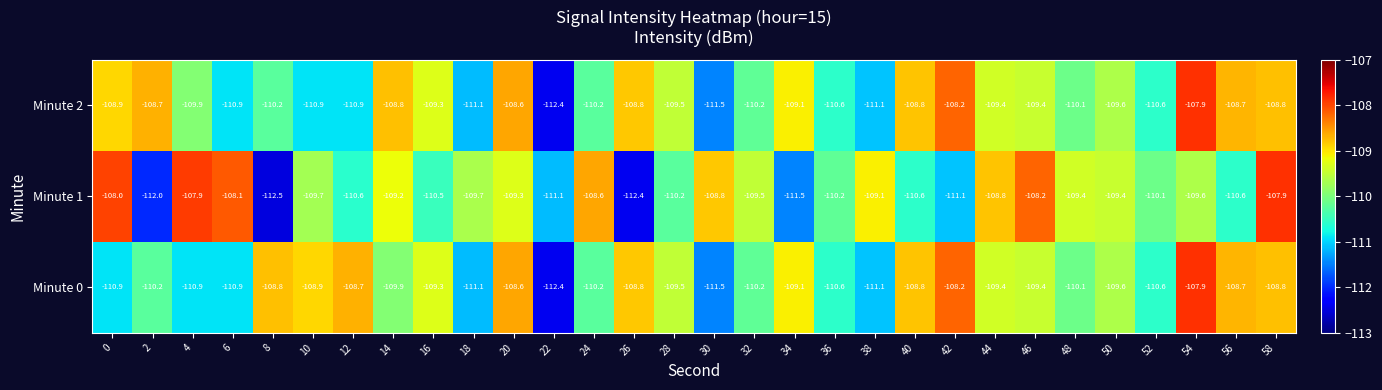

The value of Minute 0 at 0 is -110.9. True or false?

True